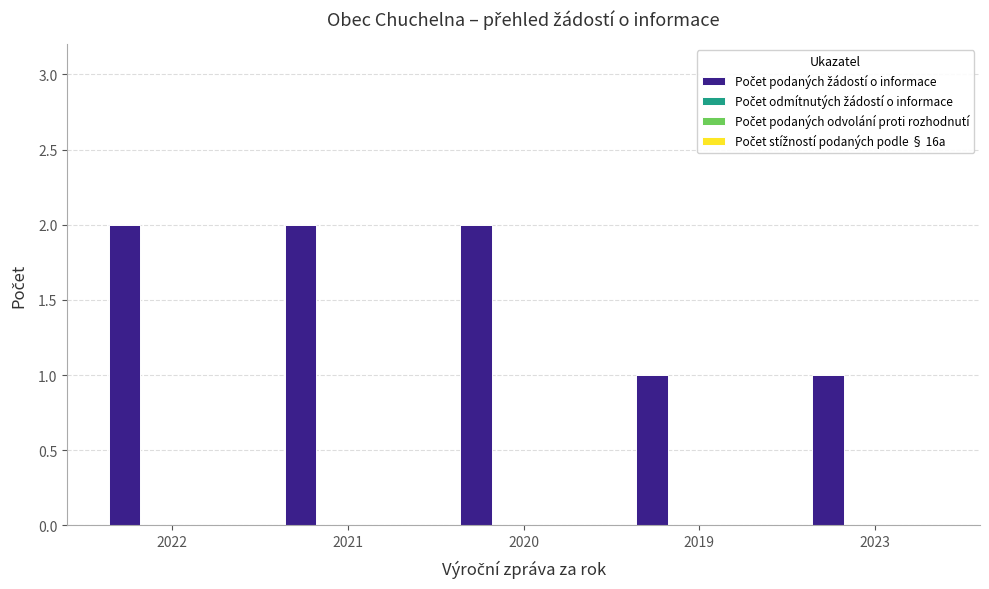

Does the chart contain any negative values?

No